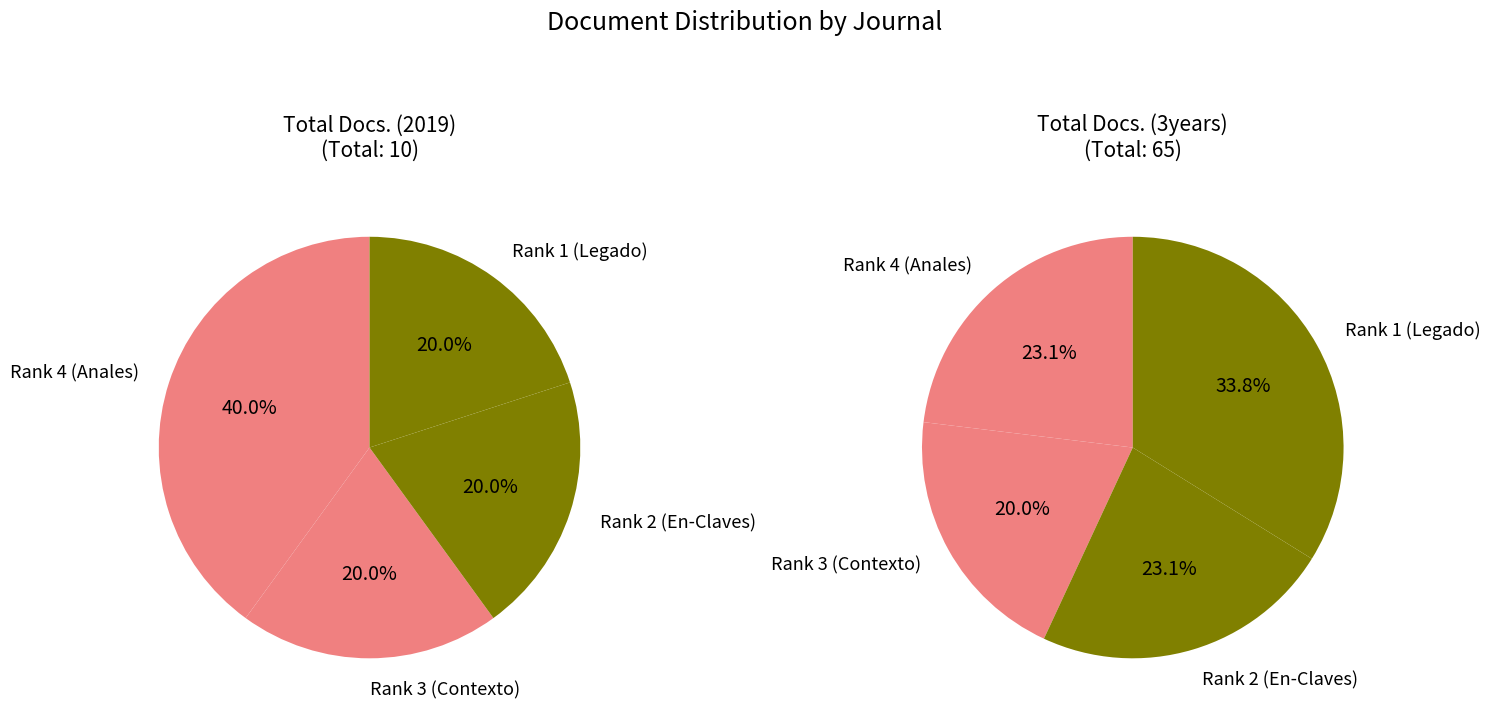

The Rank 2 (En-Claves) slice represents 12% of the pie. True or false?

False